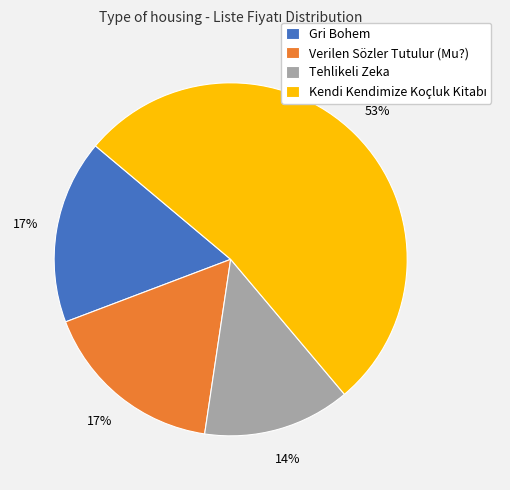

What percentage is the Gri Bohem slice, to the nearest percent?

17%